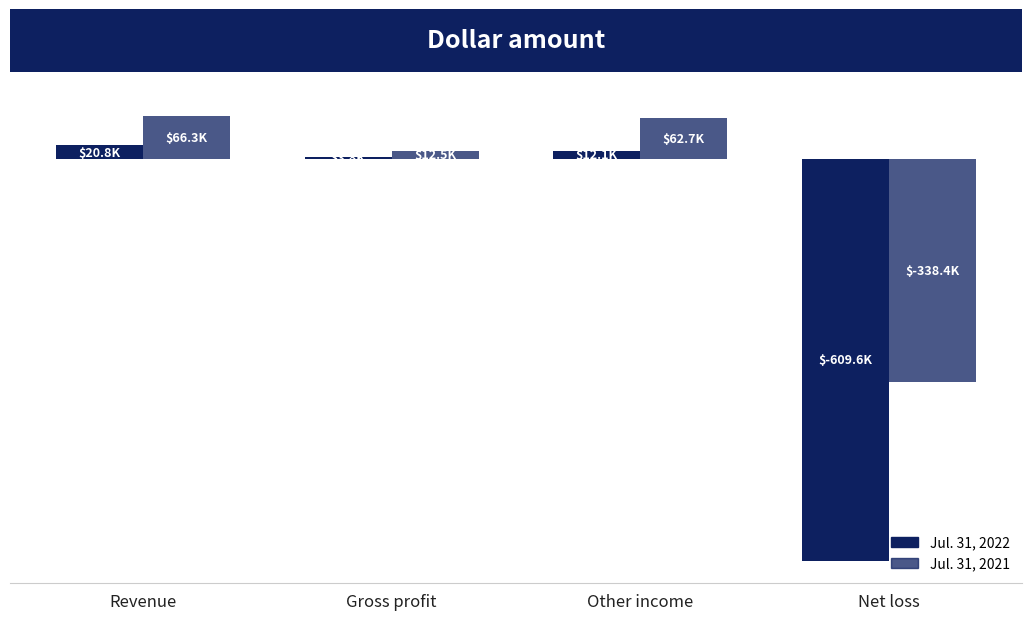

At which label does Jul. 31, 2021 reach its peak?

Revenue